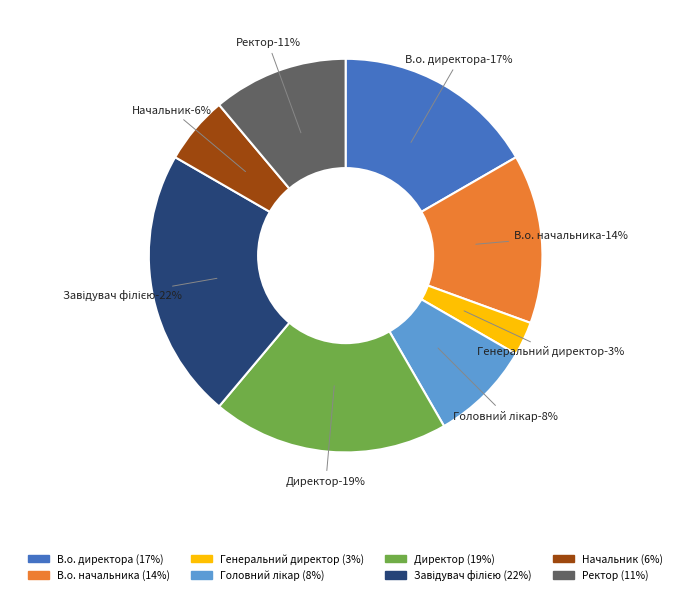

What is the largest slice in the pie chart?

Завідувач філією